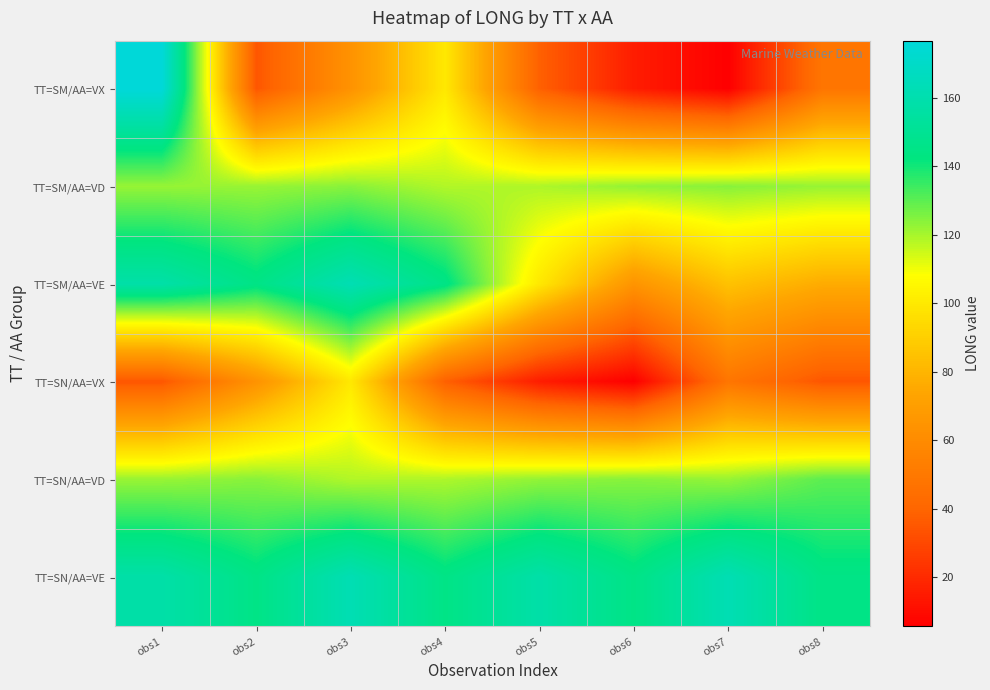

At obs7, list the series in order from largest to smallest.

TT=SN/AA=VE, TT=SM/AA=VD, TT=SN/AA=VD, TT=SM/AA=VE, TT=SN/AA=VX, TT=SM/AA=VX